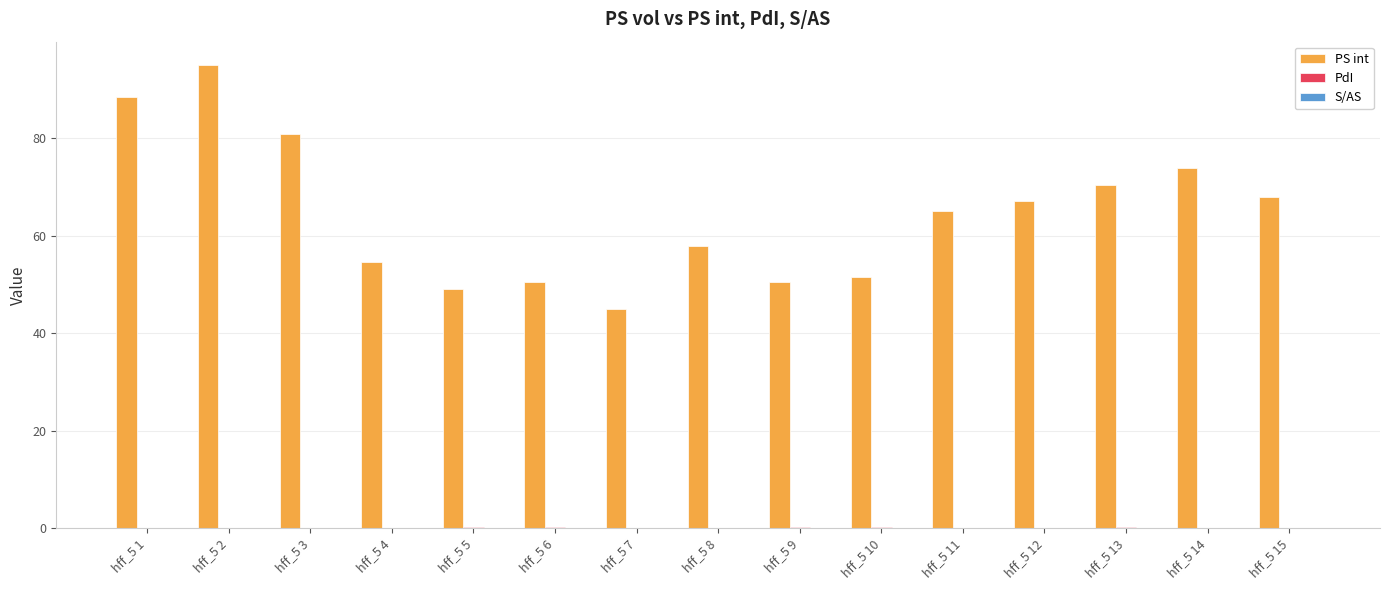

At which label is PS int closest to 70?

hff_5 13